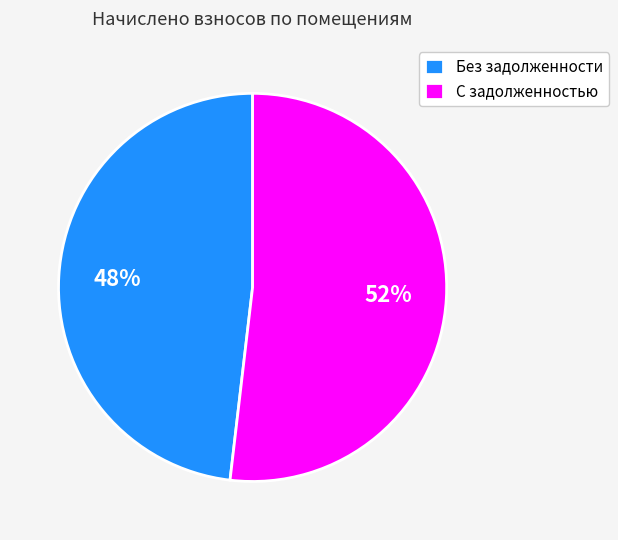

What is the smallest slice in the pie chart?

Без задолженности